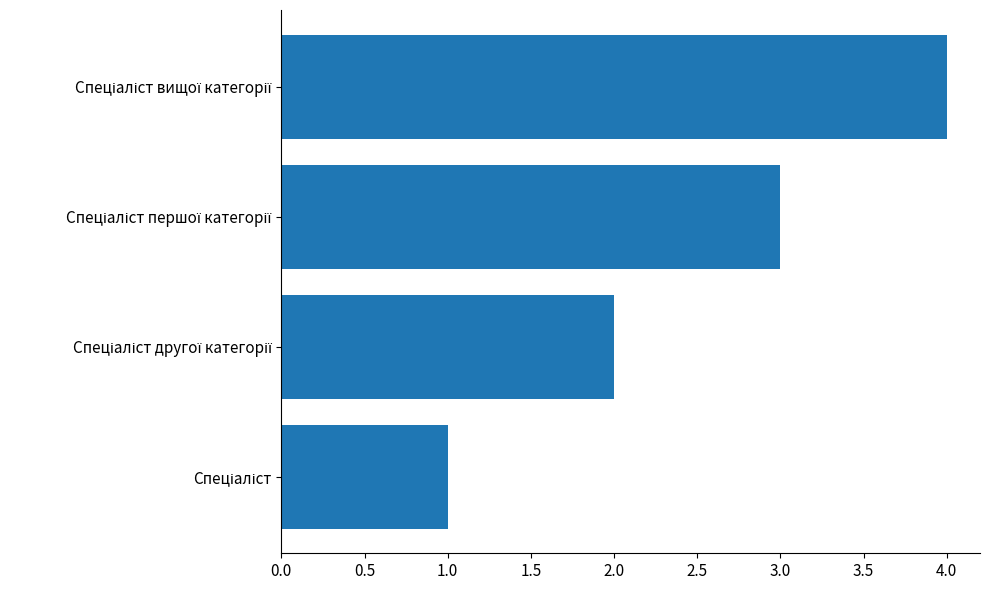

What is the greatest value displayed?

4